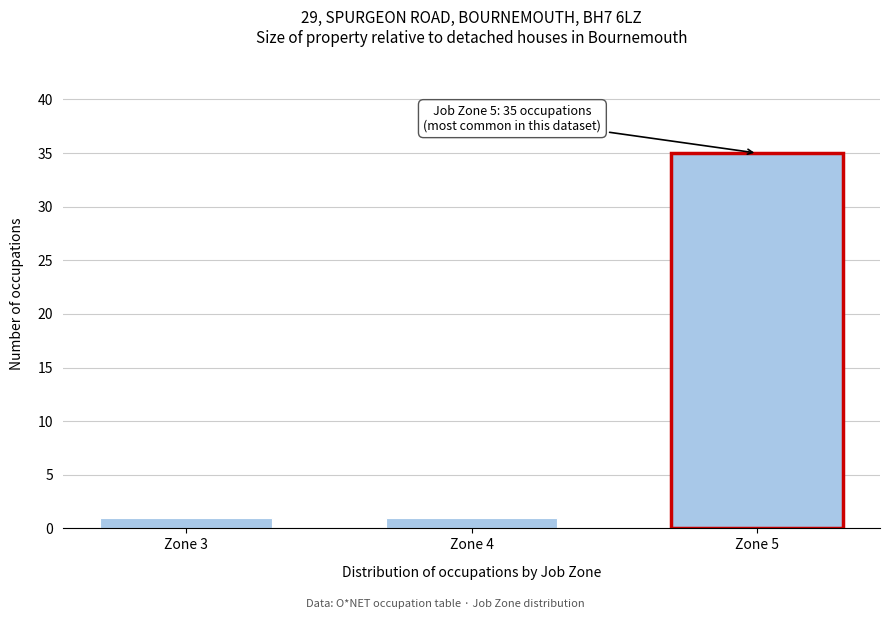

Reading right to left, list all the values displayed in this chart.

35	1	1